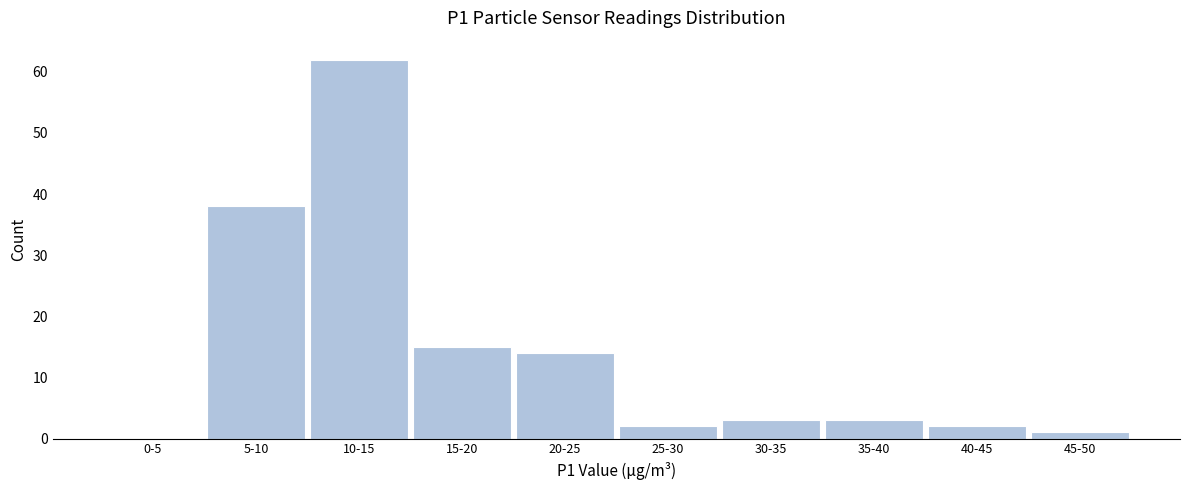

Reading right to left, list all the values displayed in this chart.

45-50=1	40-45=2	35-40=3	30-35=3	25-30=2	20-25=14	15-20=15	10-15=62	5-10=38	0-5=0